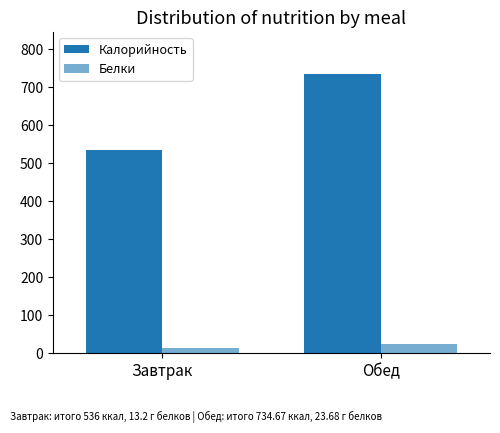

True or false: Калорийность has a value of 536.0 at Завтрак.

True